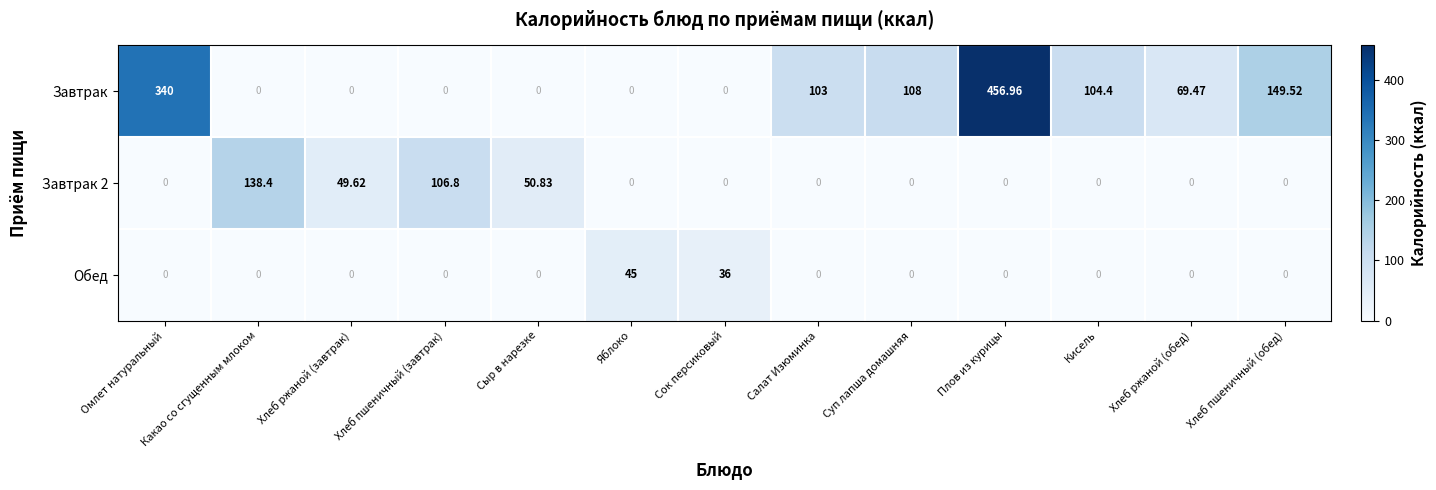

What is the difference between the highest and lowest values at Какао со сгущенным млоком?

138.4